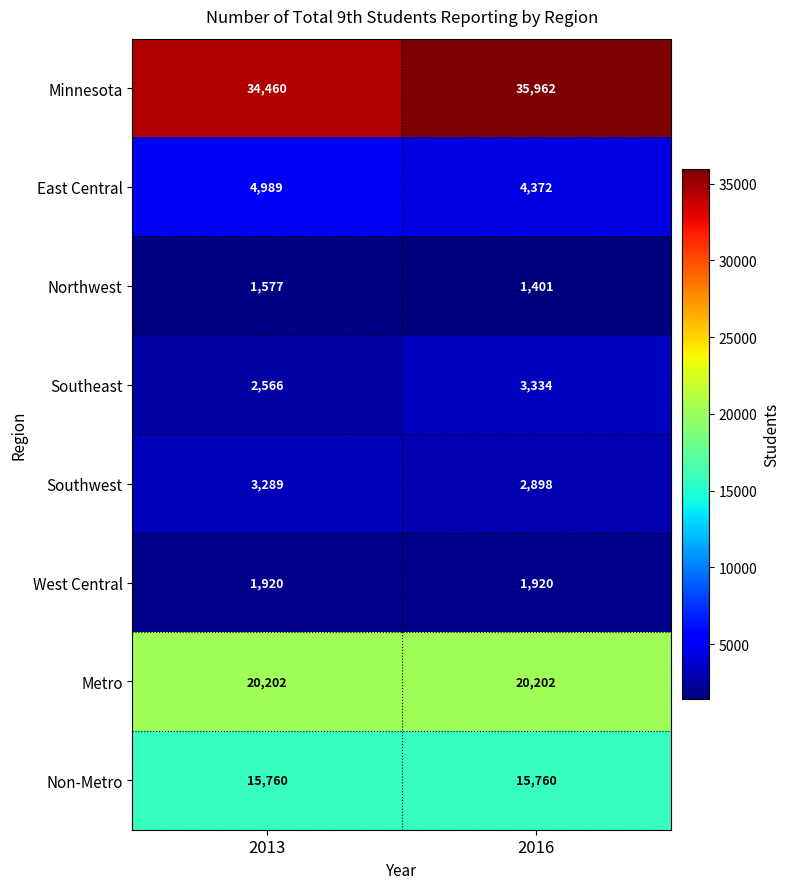

Between 2013 and 2016, which series saw the biggest shift?

Minnesota